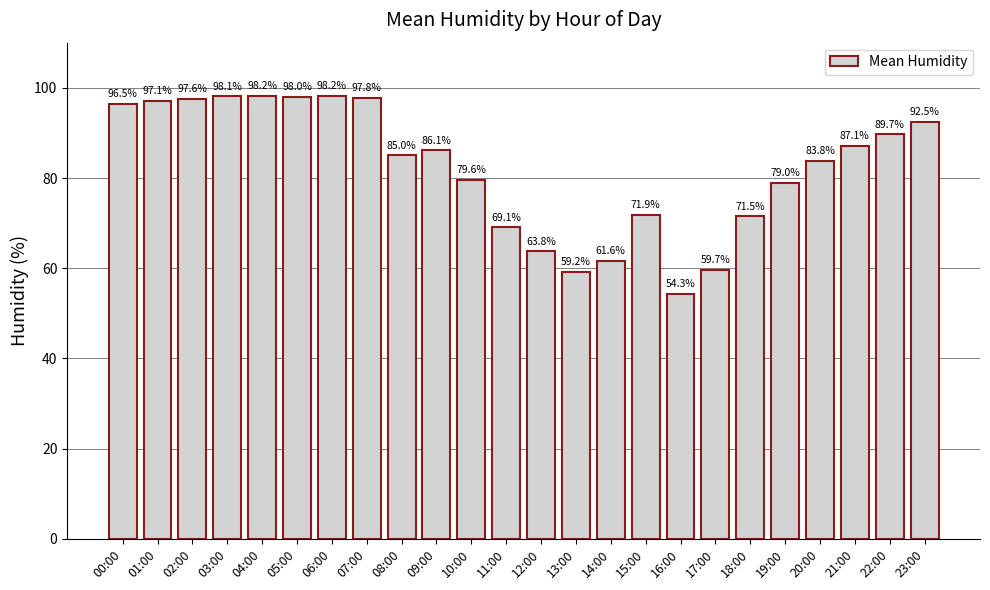

What is the average value?

82.3